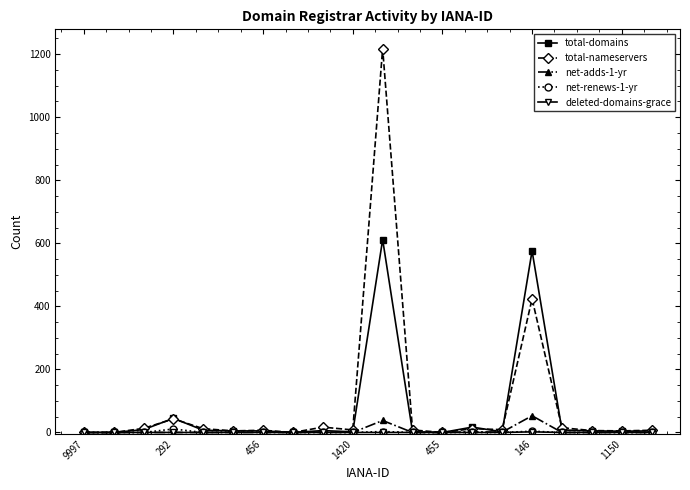

What is the maximum value for total-domains?

612